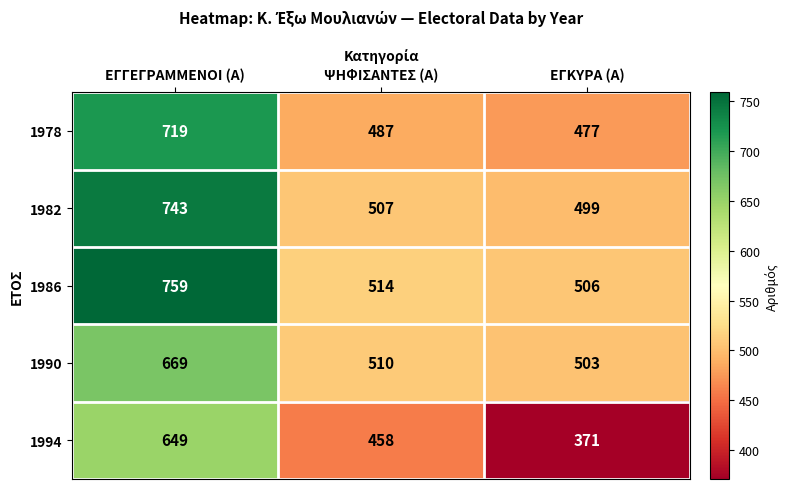

At ΕΓΚΥΡΑ (Α), list the series in order from largest to smallest.

1986, 1990, 1982, 1978, 1994